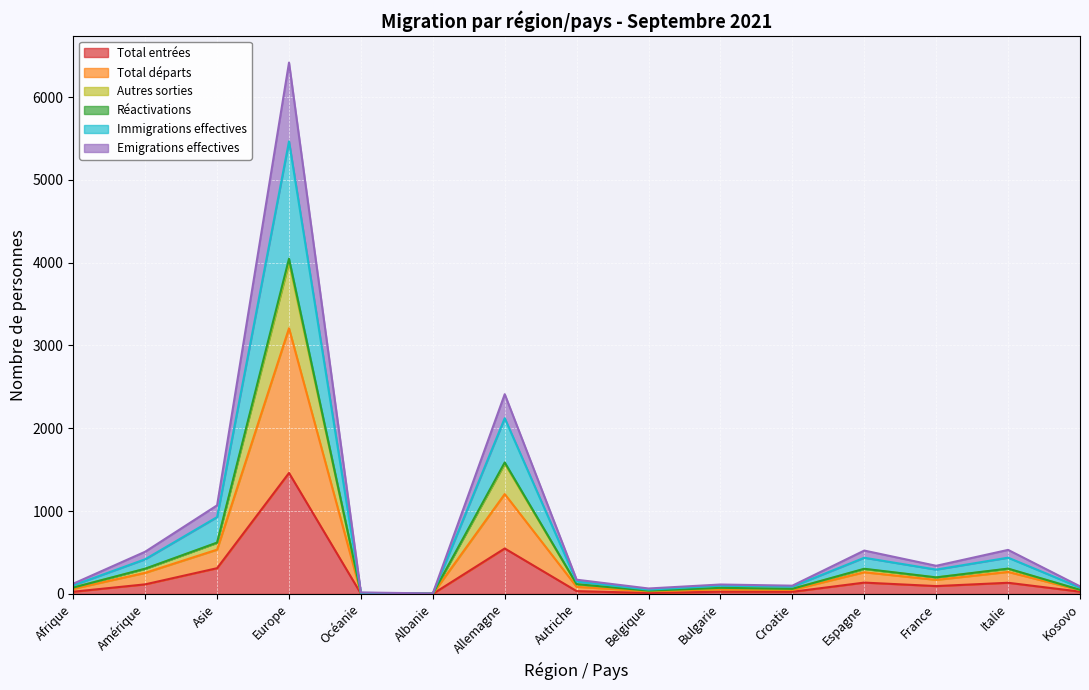

How many data points does each series have?

15